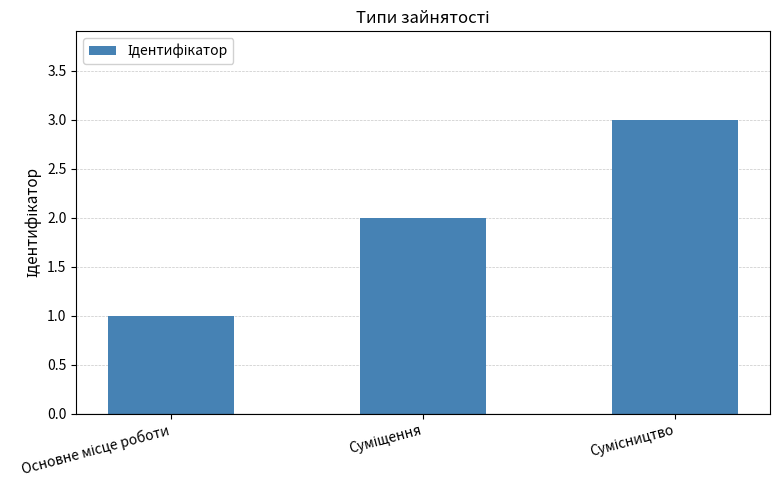

Reading left to right, what are all the values shown in this chart?

1	2	3